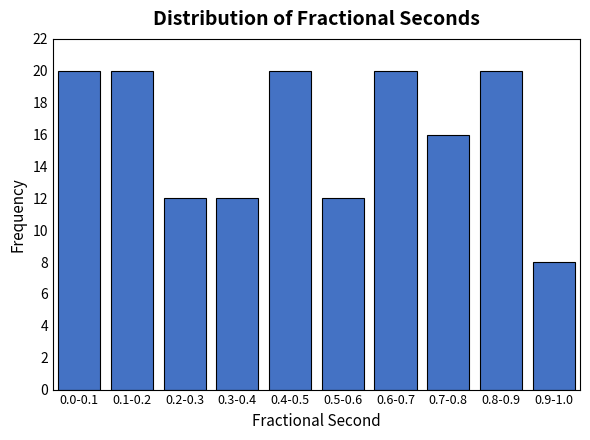

Reading left to right, transcribe all the data shown in this chart.

20	20	12	12	20	12	20	16	20	8